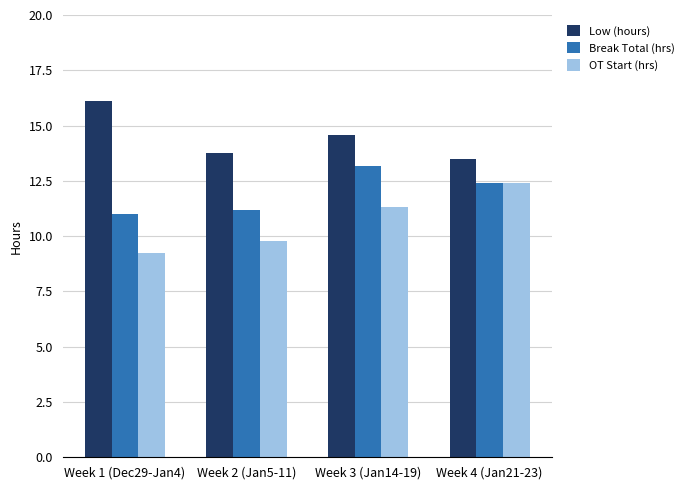

What is the approximate value of OT Start (hrs) at Week 2 (Jan5-11)?

9.8